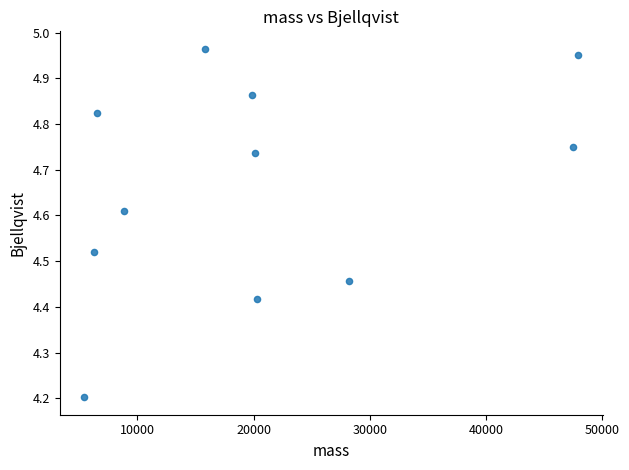

What Y value in the scatter plot is closest to 4?

4.2